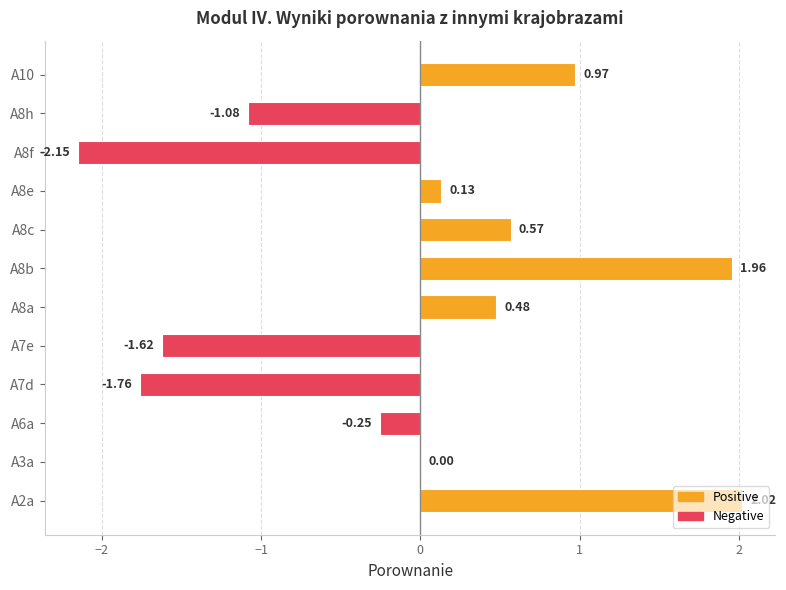

At which label is the value closest to 0?

A3a